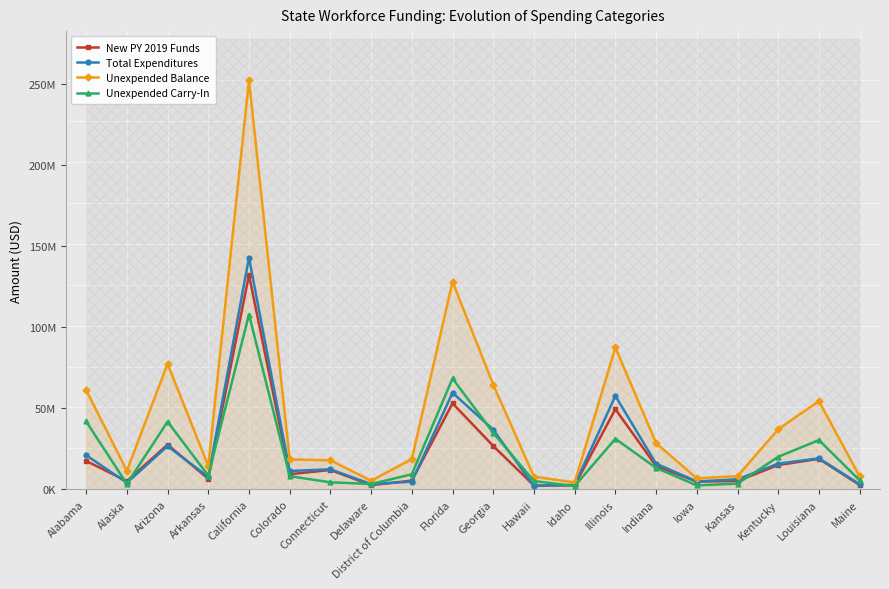

Where is the first local minimum for Total Expenditures?

Alaska